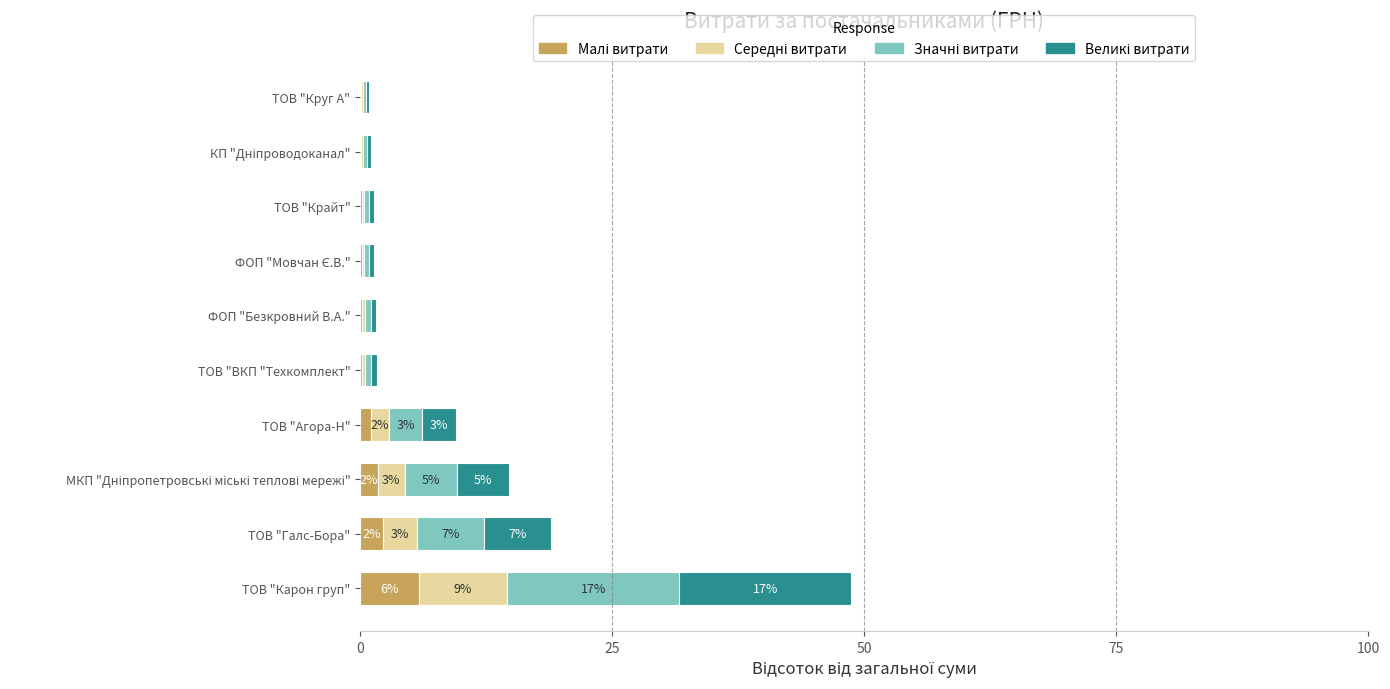

What is the total value across all series at ТОВ "Карон груп"?

48.7